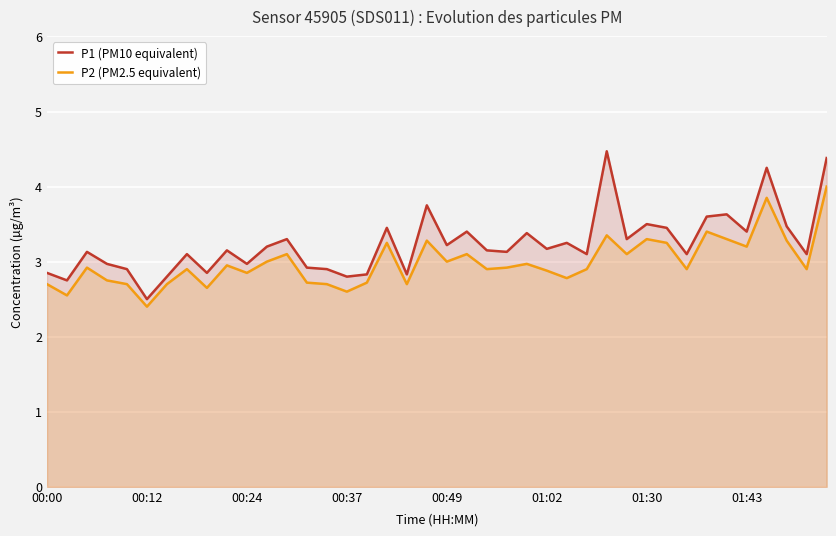

What is the average value of the P1 (PM10 equivalent) series?

3.2